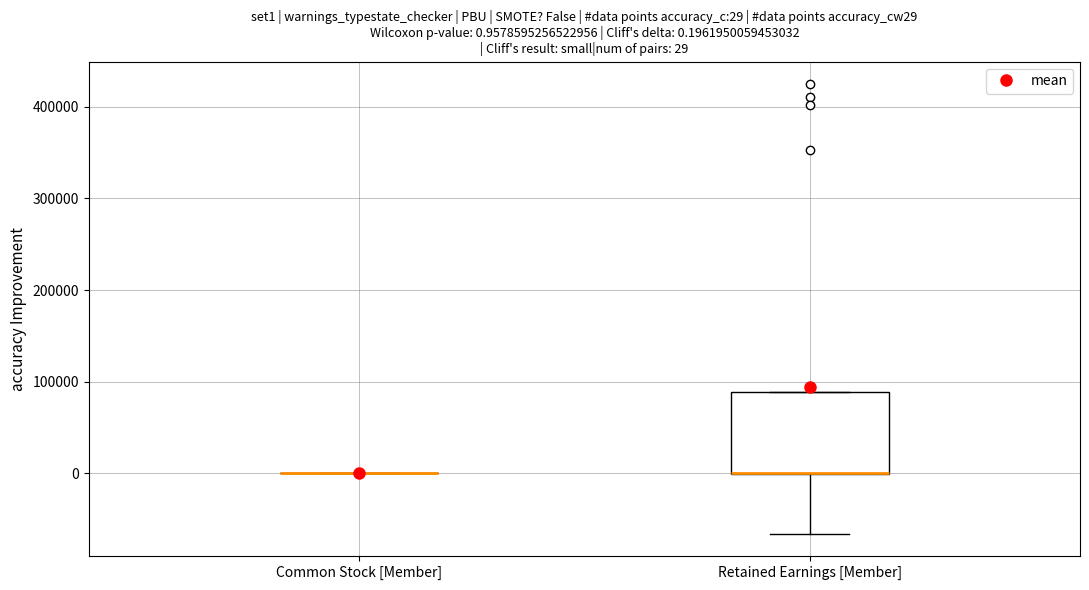

Which box is the tallest, from its lower edge to its upper edge?

Retained Earnings [Member]